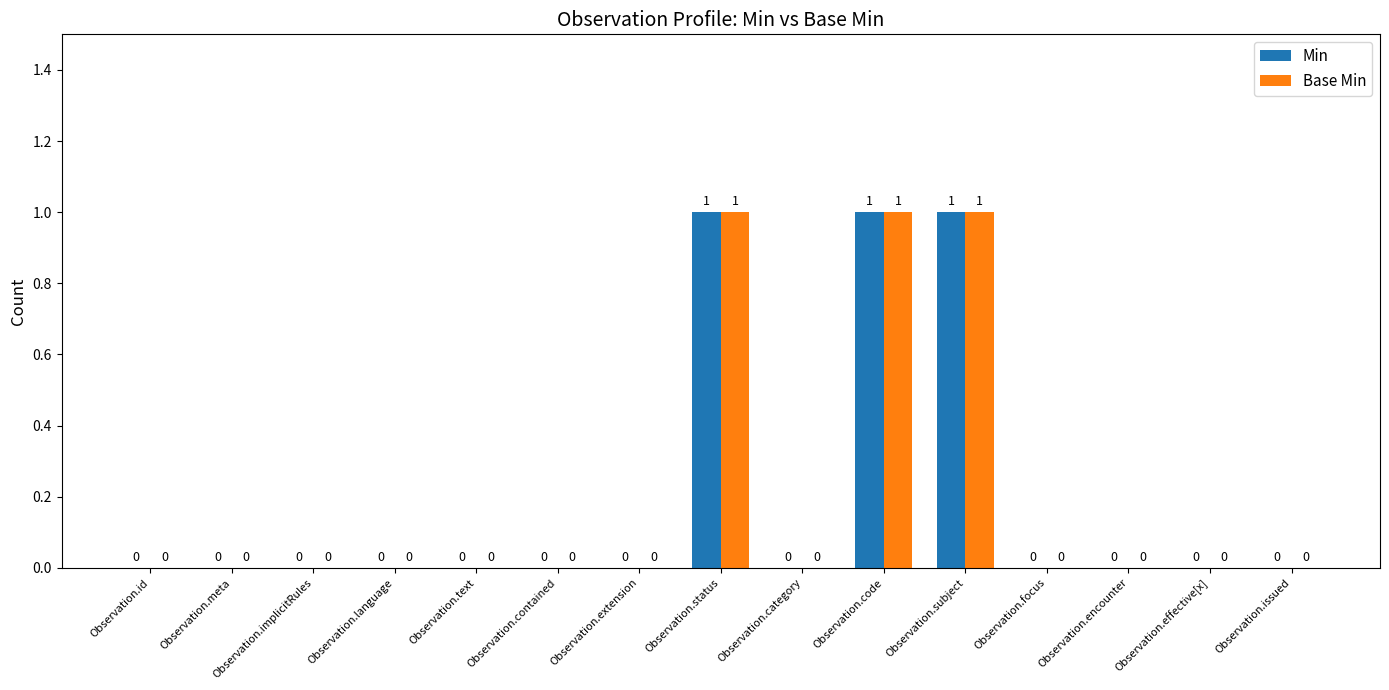

What is the sum of all Min values?

3